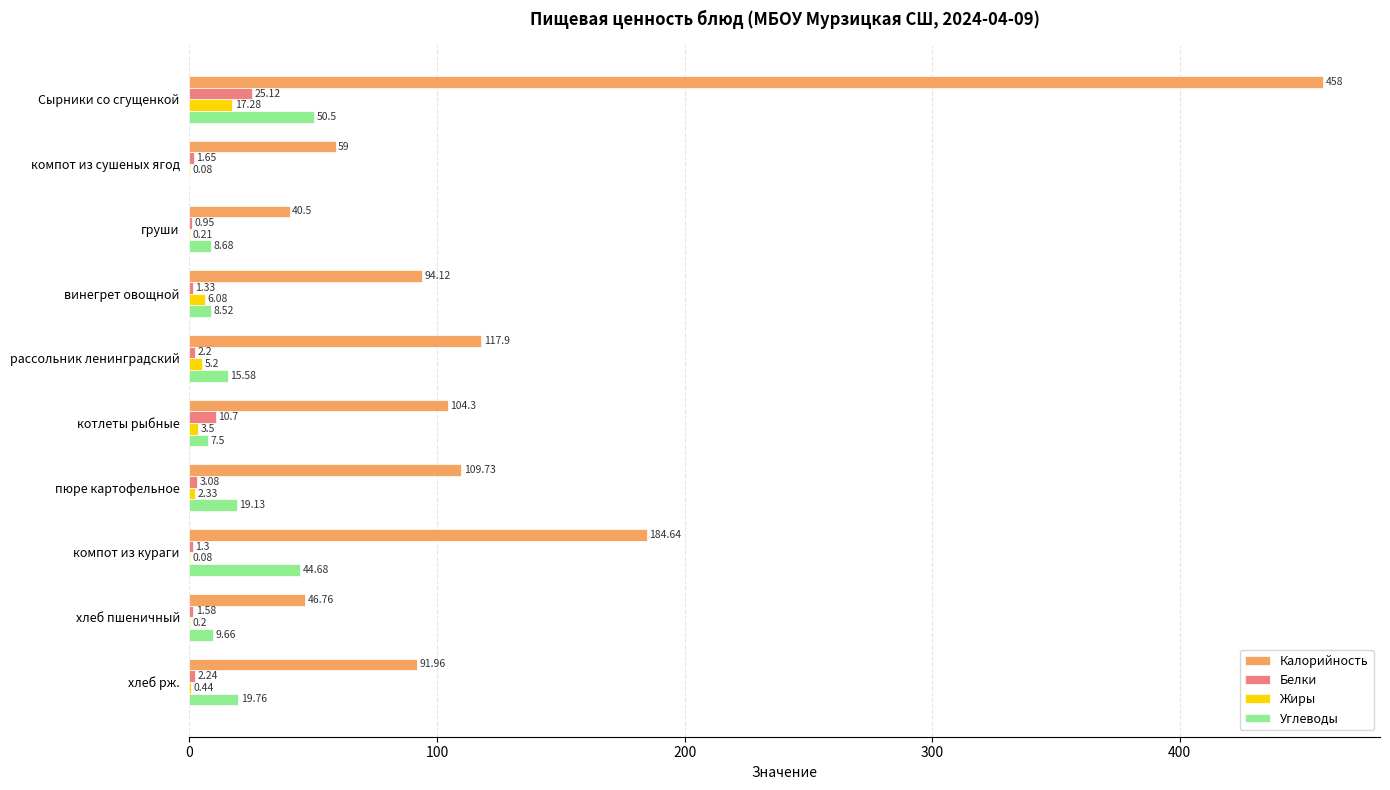

At which category is the sum across all series the highest?

Сырники со сгущенкой